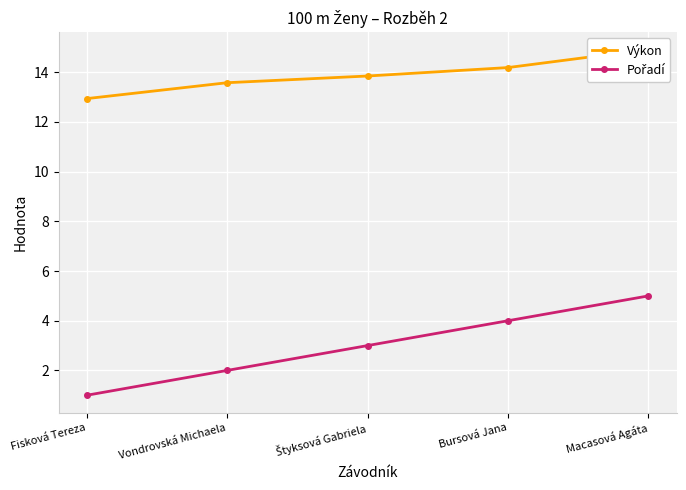

Is the value of Pořadí at Bursová Jana greater than the value of Výkon at Štyksová Gabriela?

No